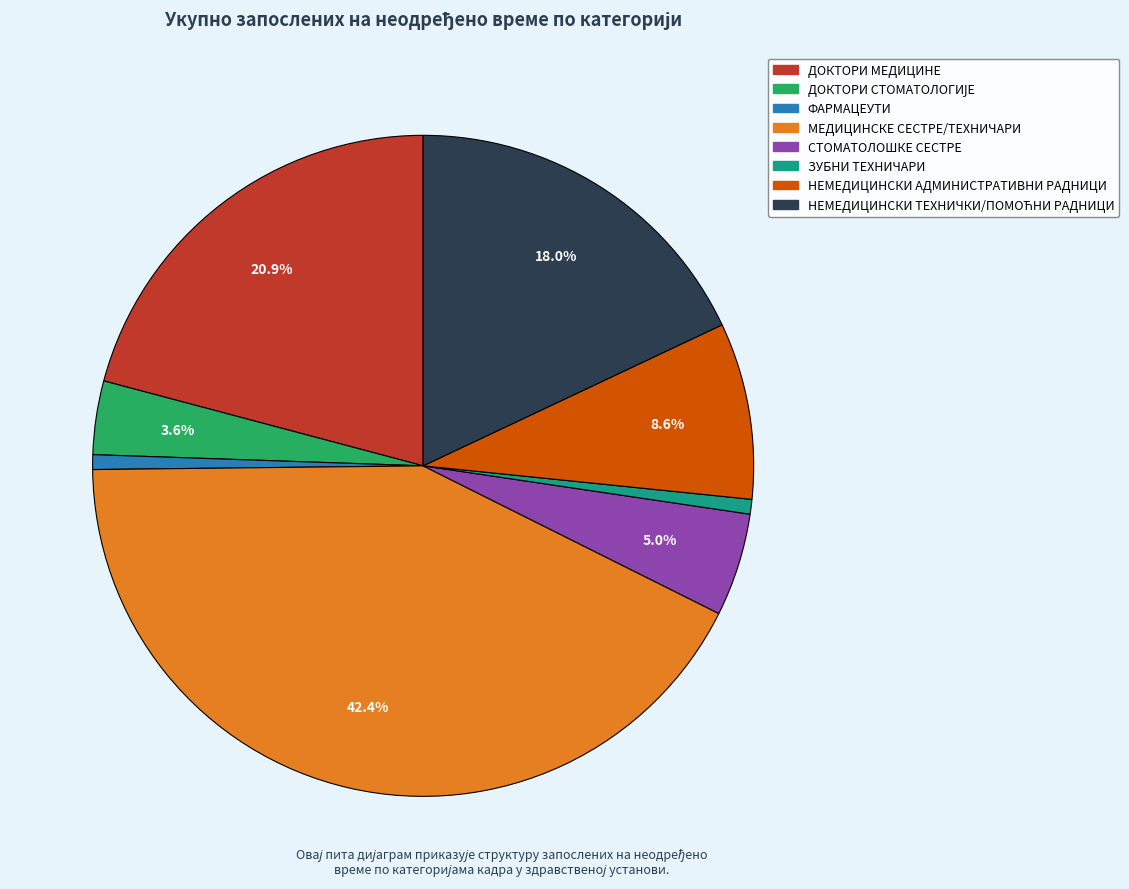

To the nearest percent, what is the difference between the largest and smallest slice percentages?

42%